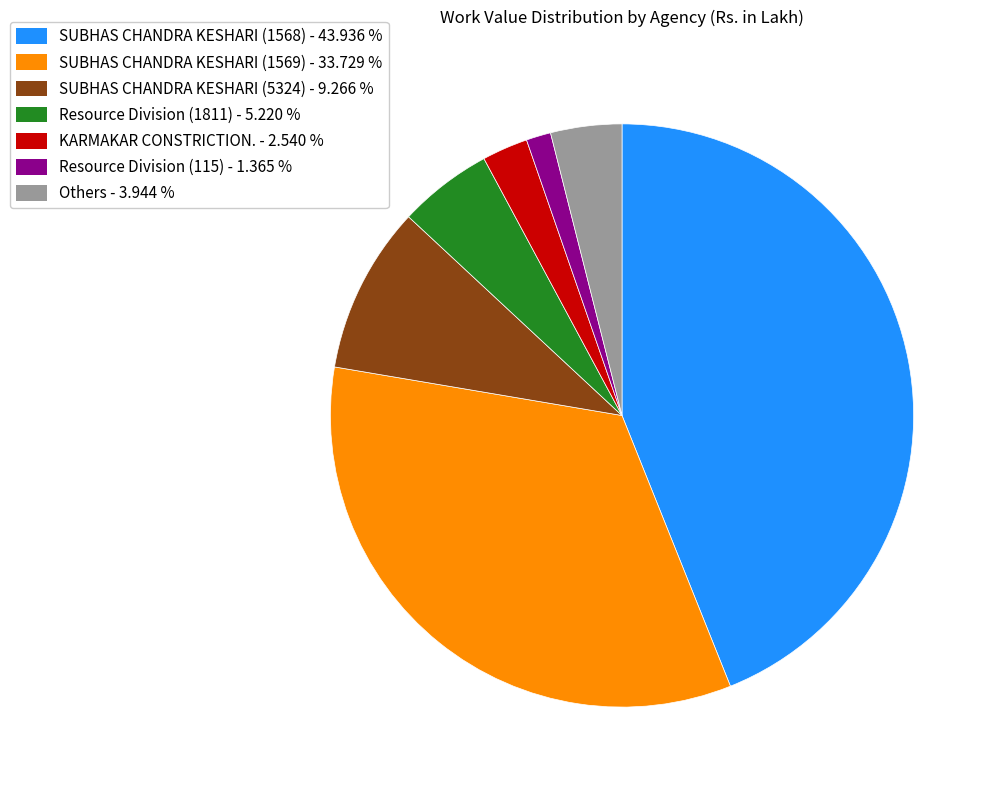

What is the largest slice in the pie chart?

SUBHAS CHANDRA KESHARI (1568) - 43.936 %